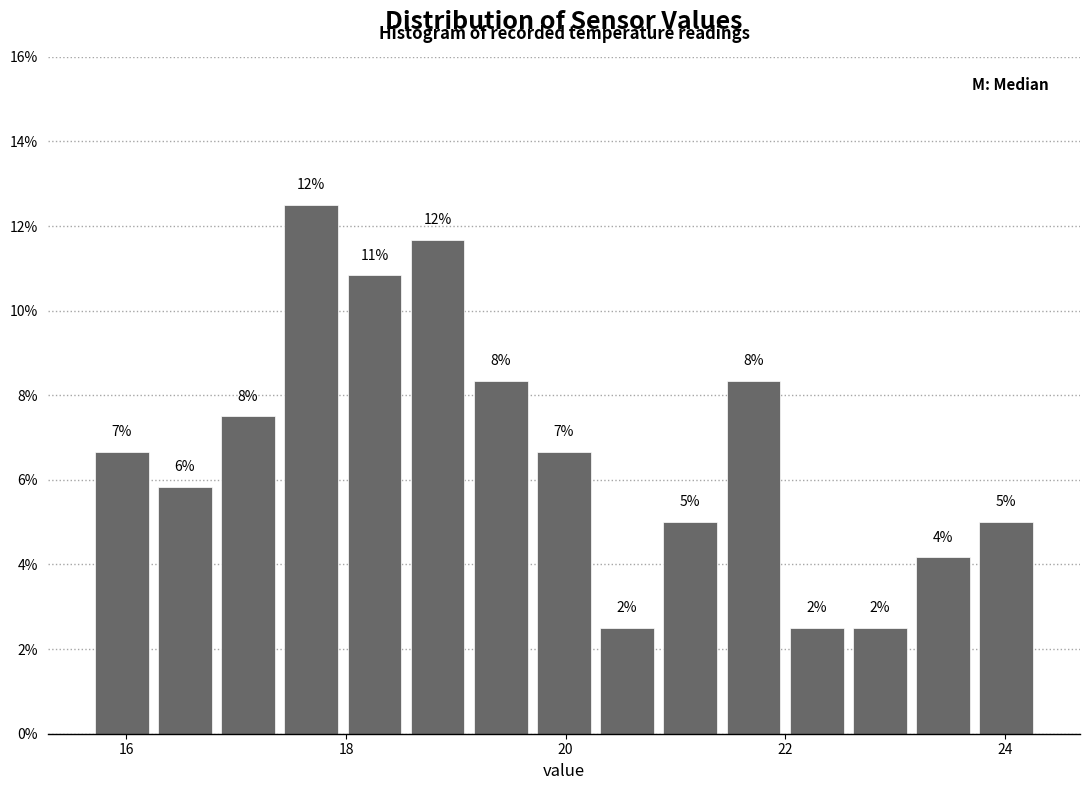

Around what value on the x-axis is the tallest bar? Give the approximate position of its centre, as read against the axis.

17.6